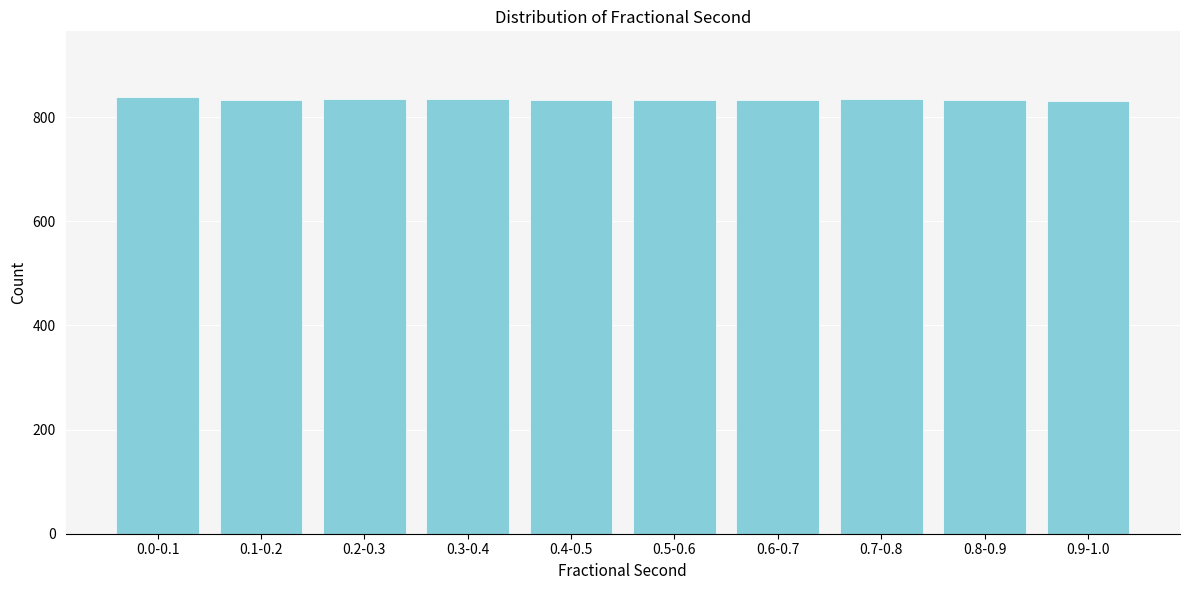

What is the greatest value displayed?

839